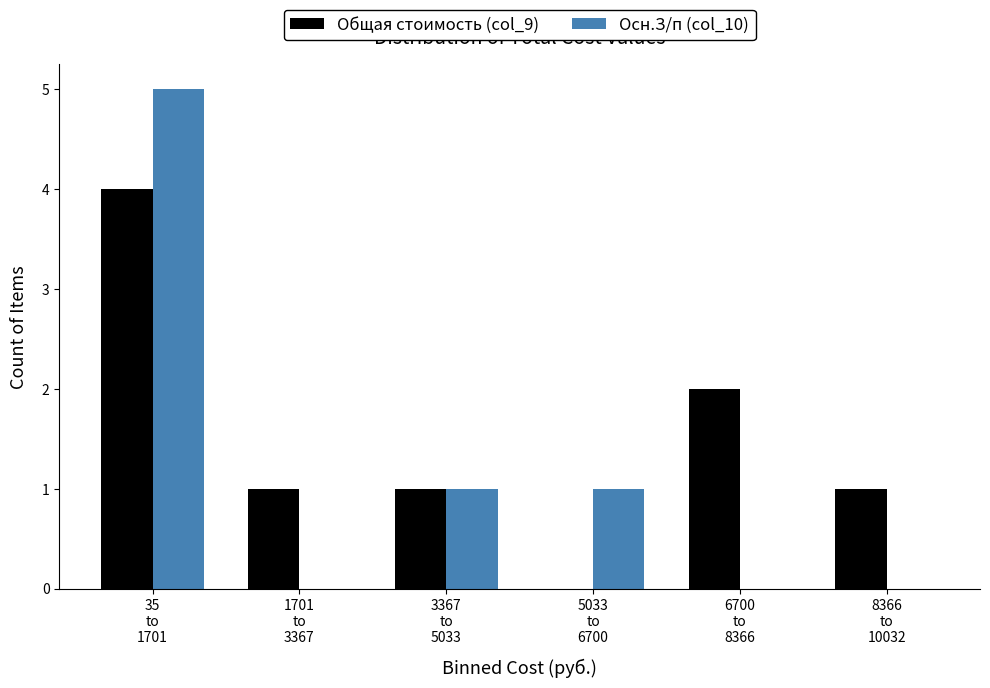

Which series has the largest total across all categories?

Общая стоимость (col_9)